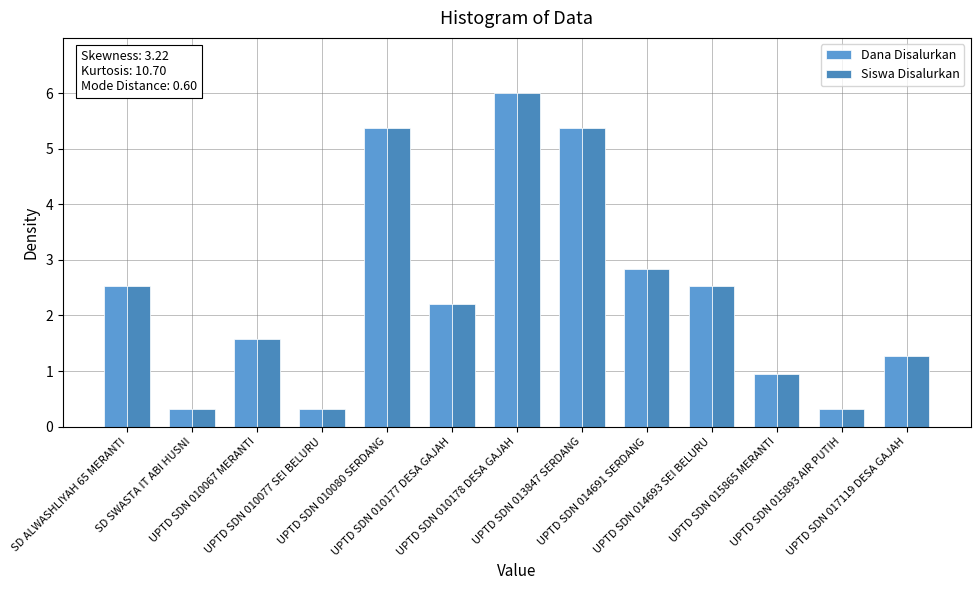

What is the highest value of the Siswa Disalurkan series?

6.0